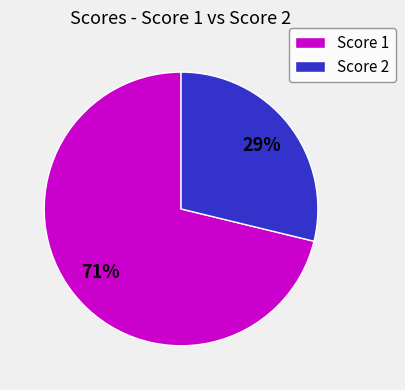

Is the sum of Score 2 and Score 1 greater than half?

Yes